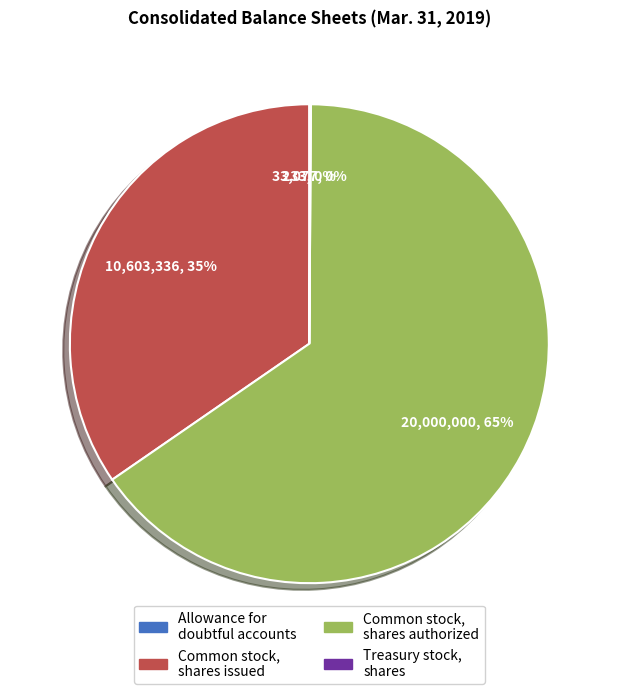

True or false: Common stock, shares authorized accounts for 65% of the total.

True